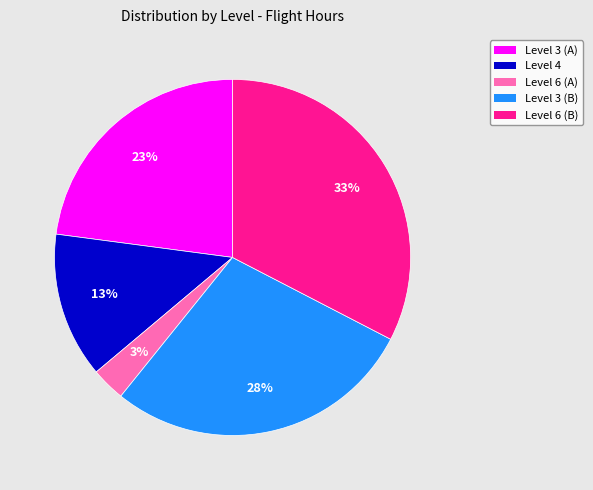

To the nearest percent, what is the difference between the largest and smallest slice percentages?

30%